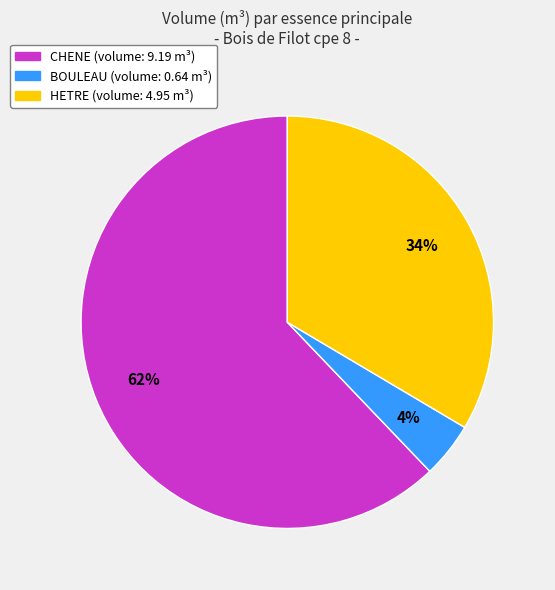

Is there any slice that represents more than half of the pie?

Yes